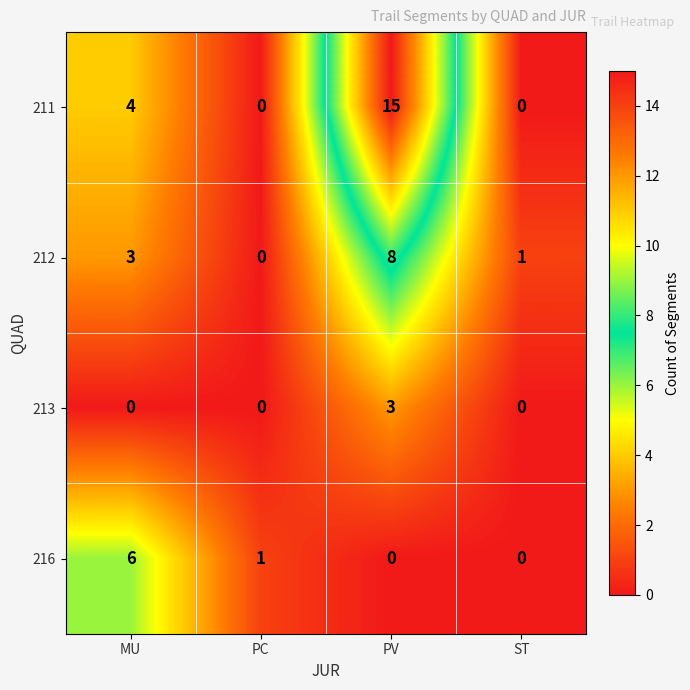

What is the difference between the 211 values at ST and MU?

4